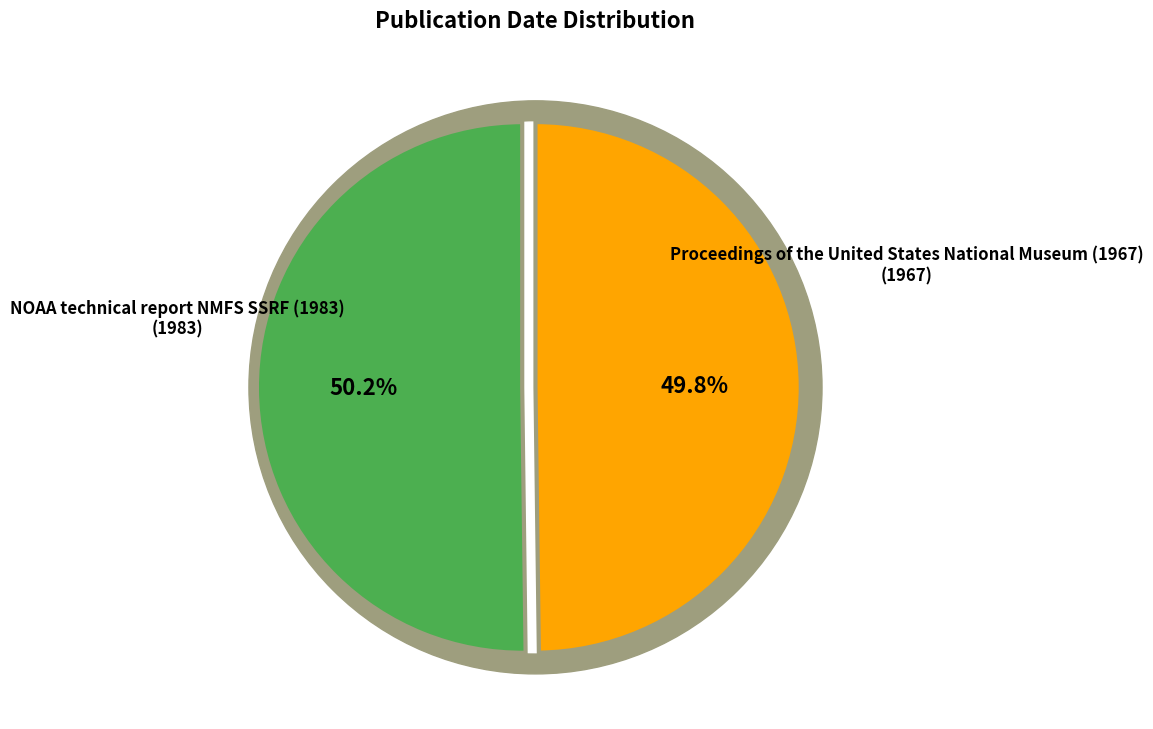

True or false: Proceedings of the United States National Museum (1967) accounts for 50% of the total.

True